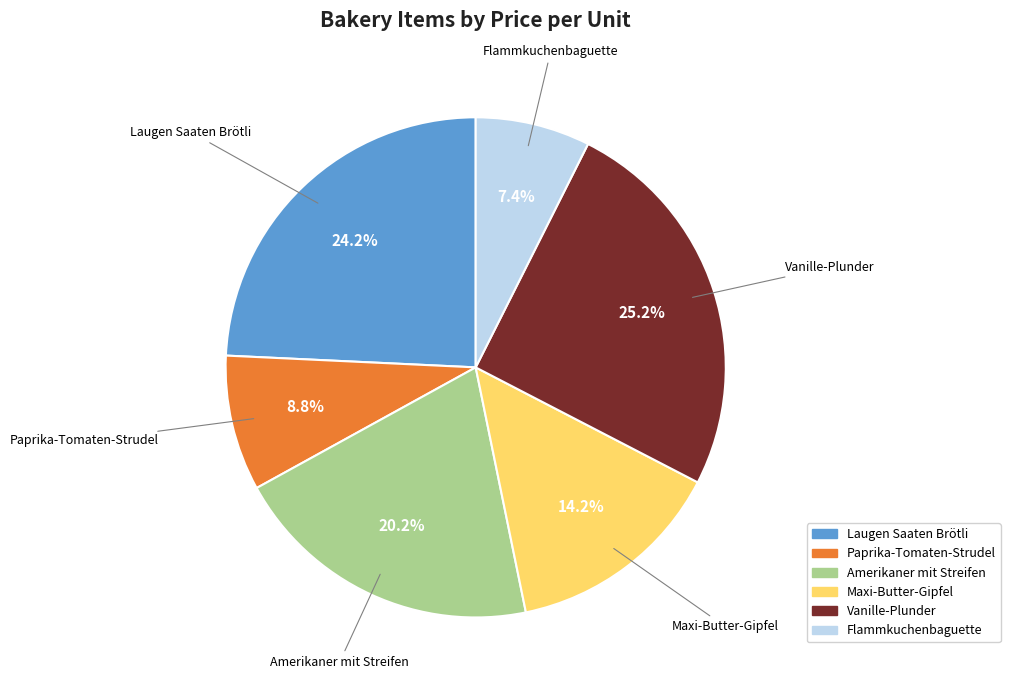

What is the ratio of the value at Paprika-Tomaten-Strudel to the value at Vanille-Plunder?

0.3